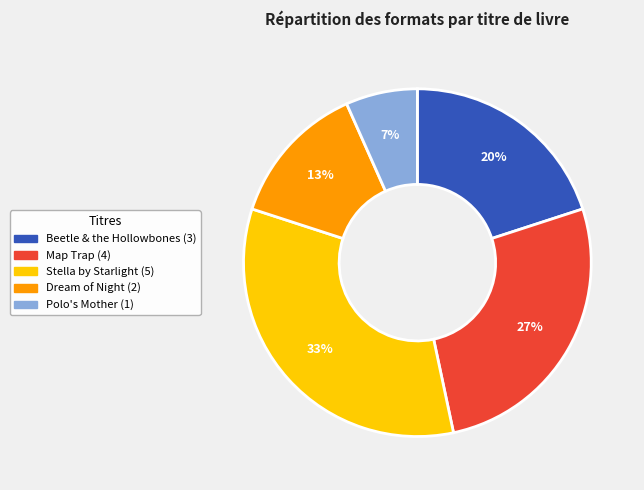

To the nearest percent, what portion does Stella by Starlight represent?

33%